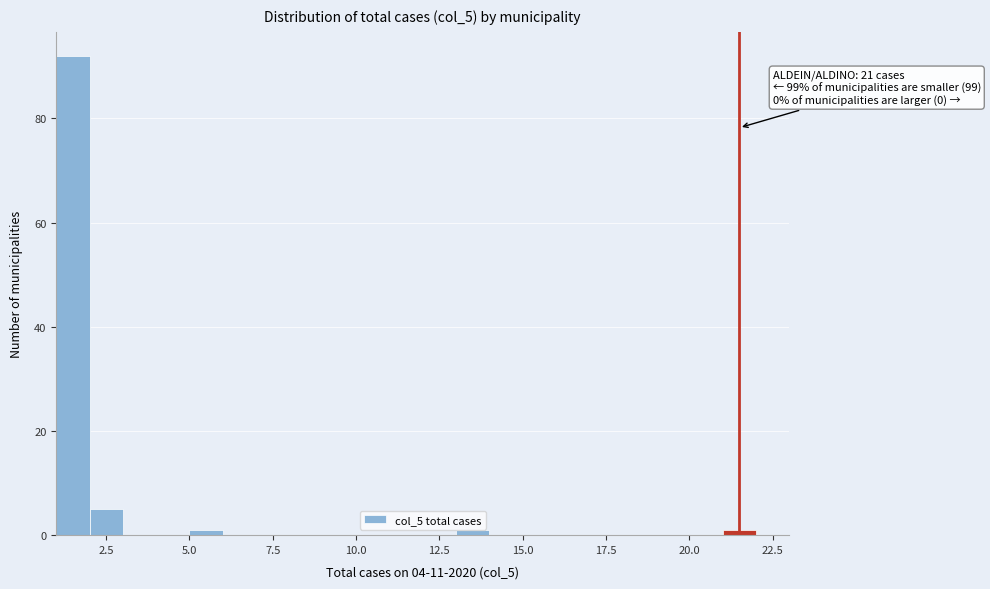

Read against the x-axis, roughly where is the centre of the tallest bar?

1.5